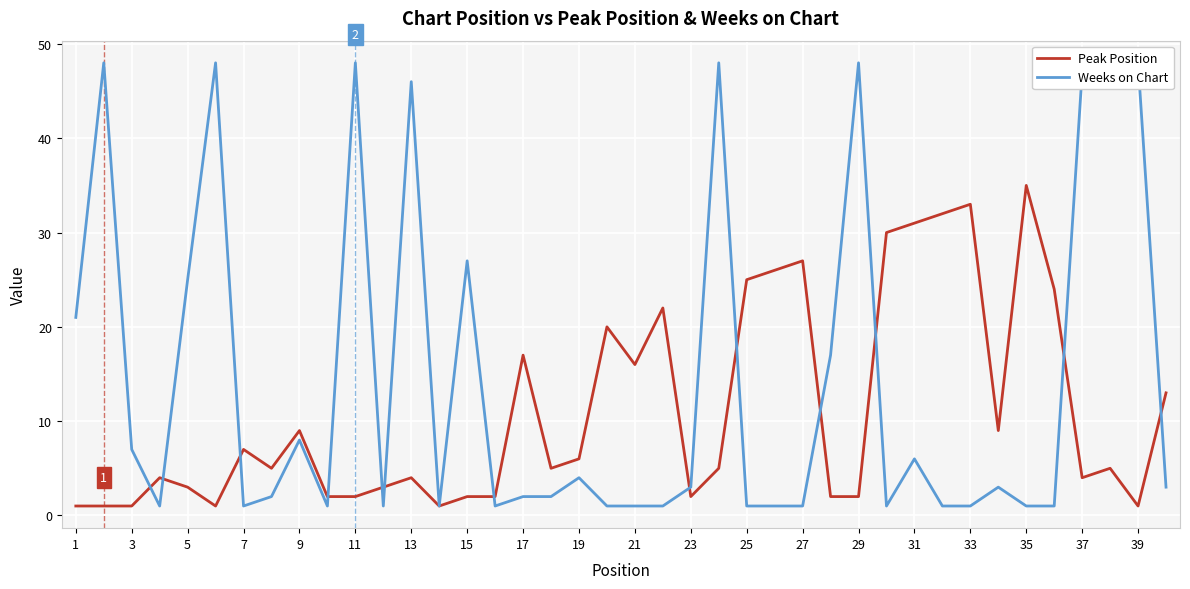

Which category has the lowest value across all series?

1